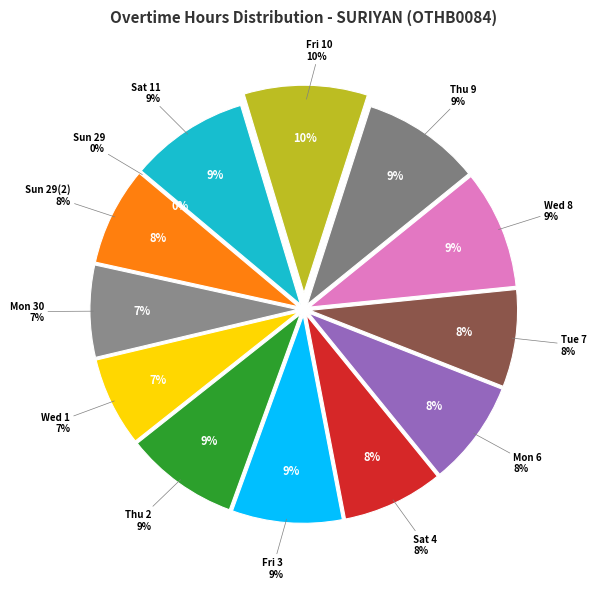

What is the total percentage of Mon 30 and Sat 11?

16.4%